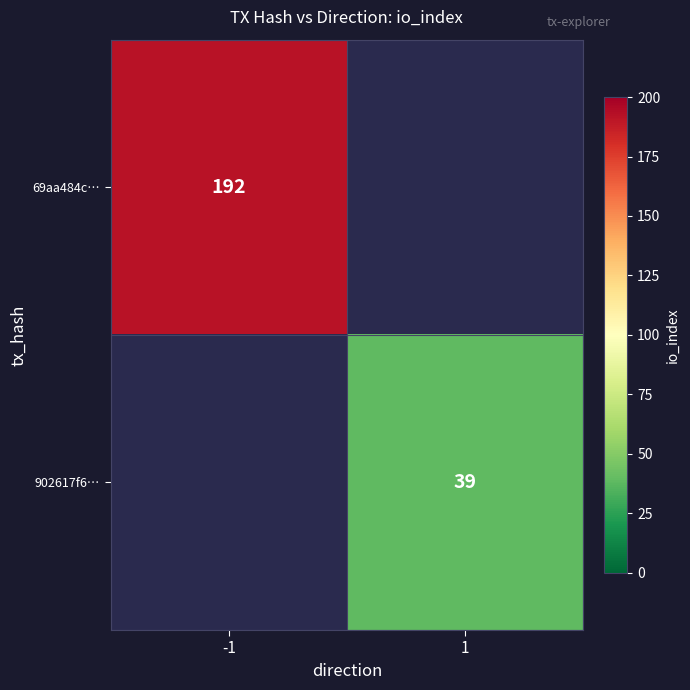

The 69aa484c… series shows 307 at -1. True or false?

False